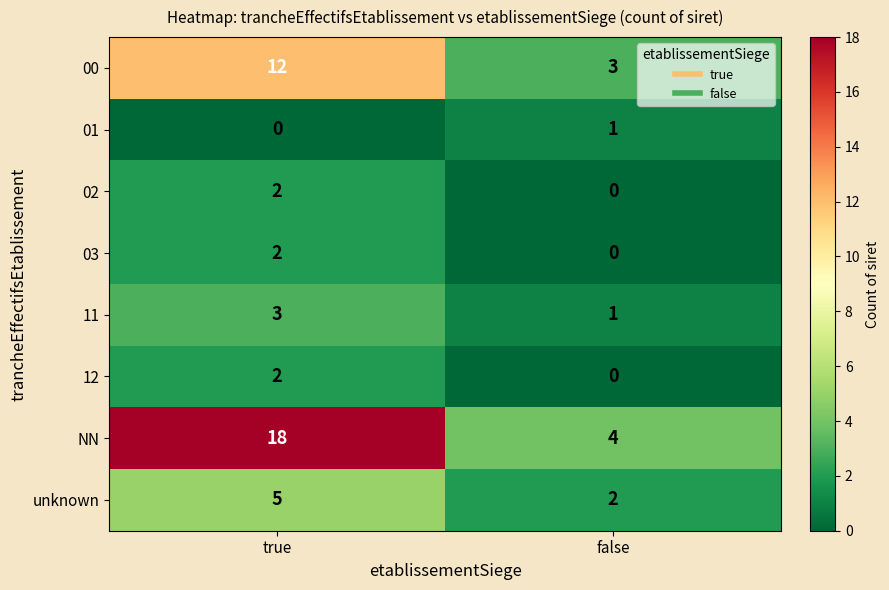

What is the approximate value of NN at true, to the nearest 5?

20